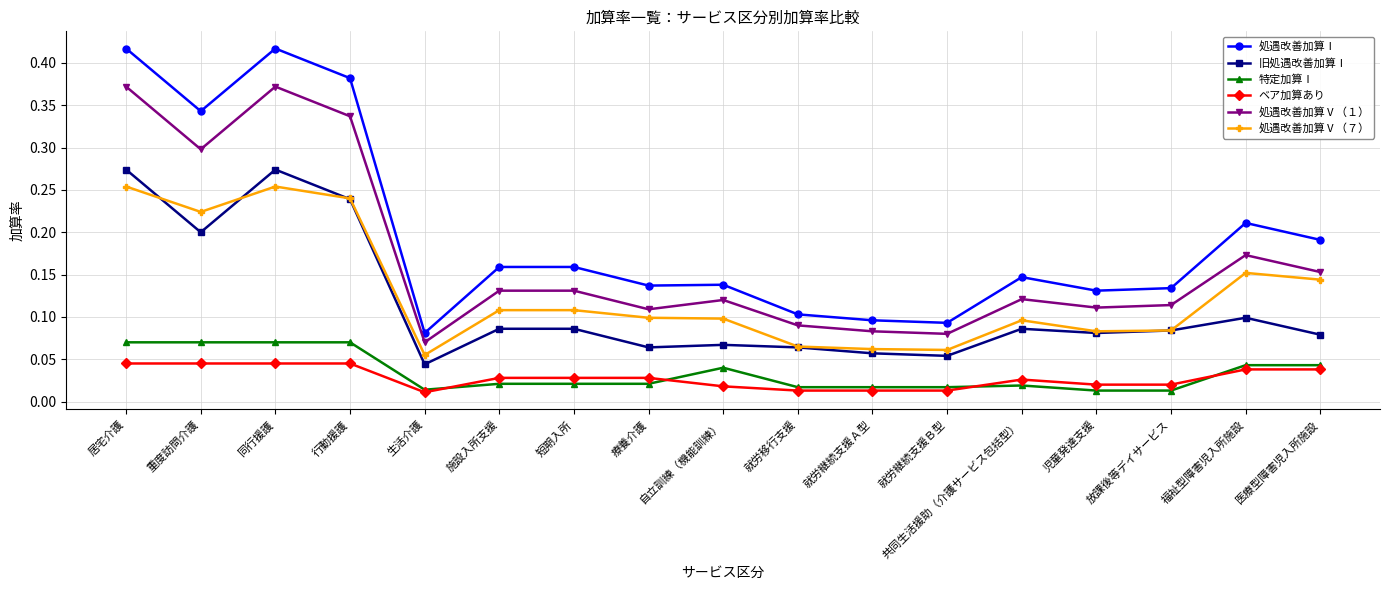

Between 就労移行支援 and 医療型障害児入所施設, which series saw the biggest shift?

処遇改善加算Ⅰ